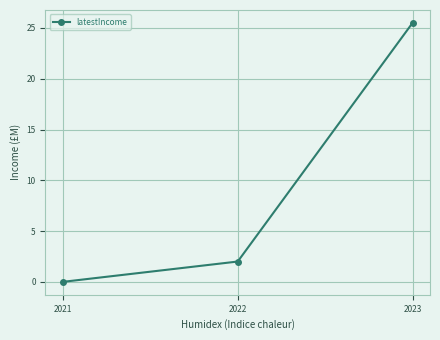

Count the number of data series in this chart.

1